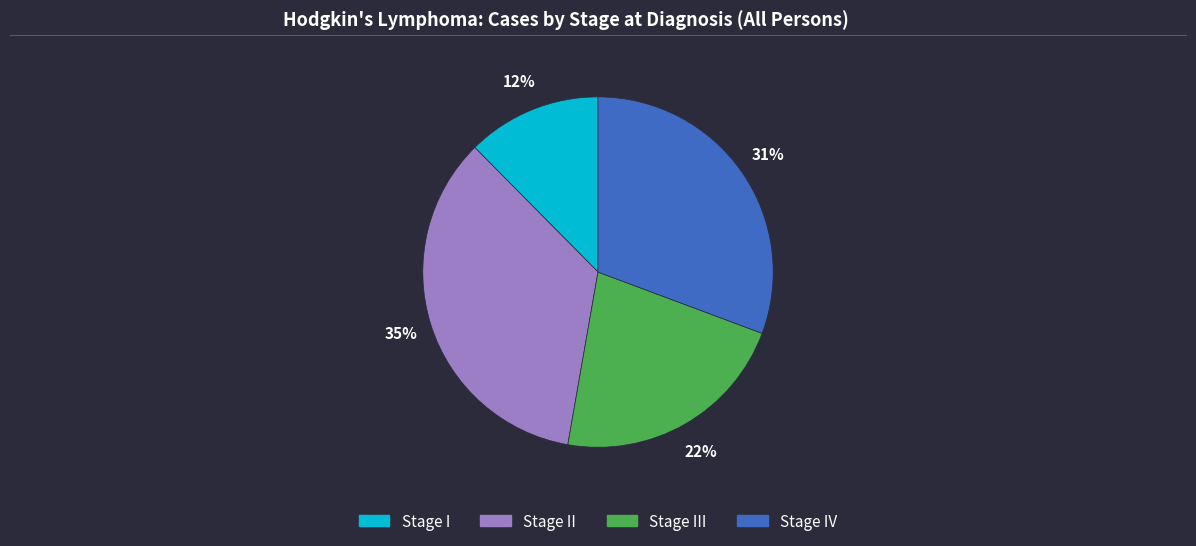

To the nearest percent, what is the average slice percentage?

25%